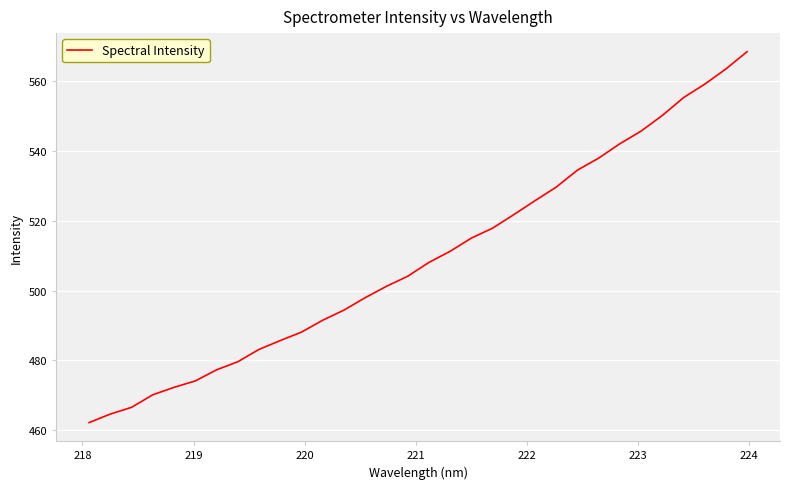

What is the maximum value shown in the chart?

568.5